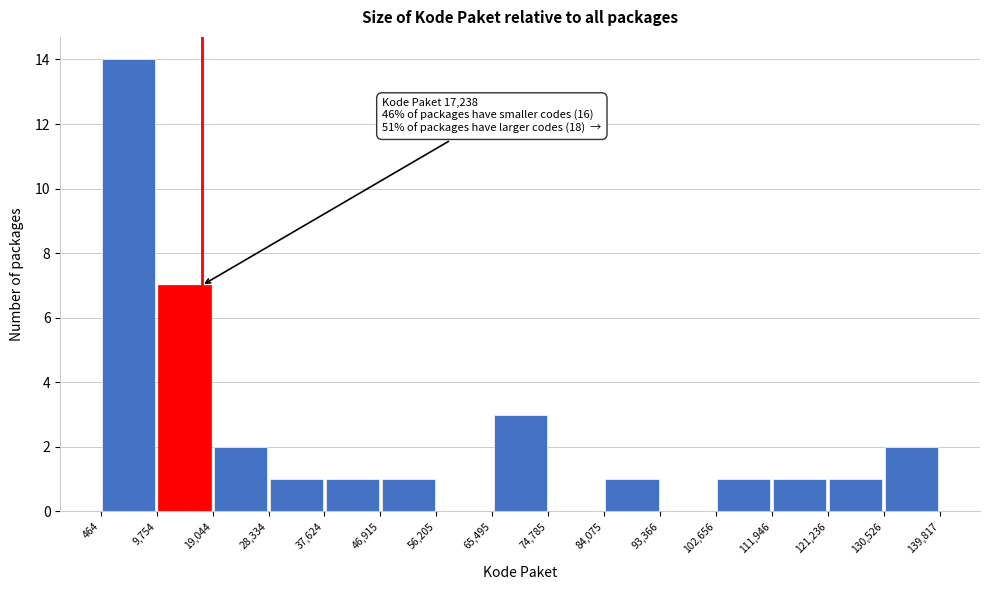

Which range on the x-axis has the tallest bar?

464 to 9,754